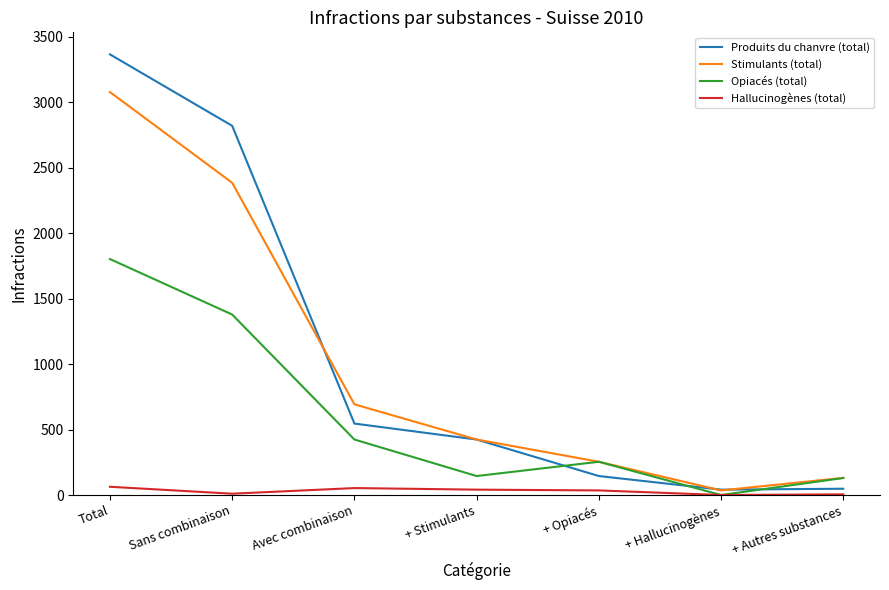

The Produits du chanvre (total) series shows 145 at + Opiacés. True or false?

True